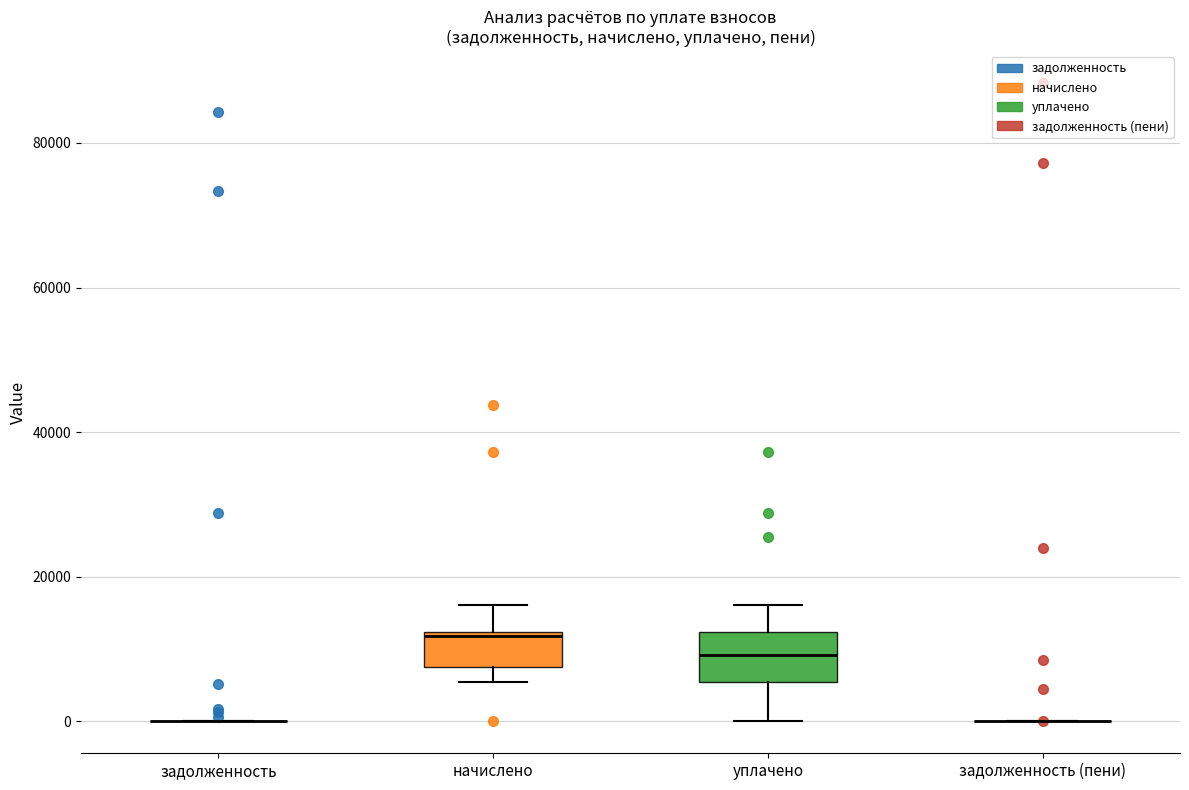

Comparing the boxes themselves (not the whiskers), which one is the tallest?

уплачено